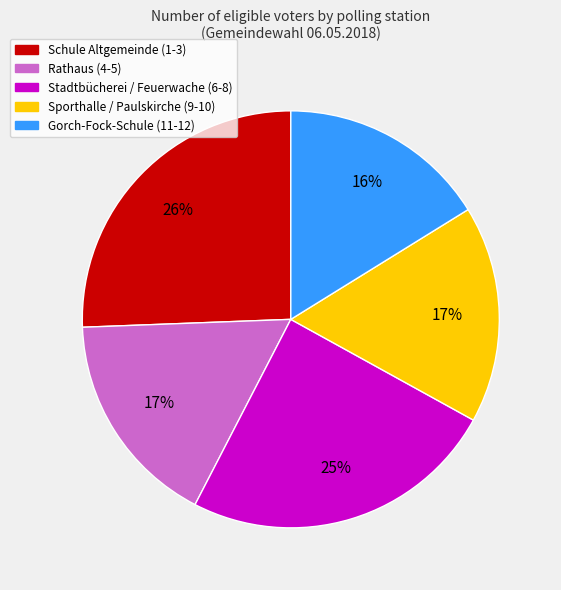

Is the sum of Rathaus (4-5) and Gorch-Fock-Schule (11-12) greater than half?

No